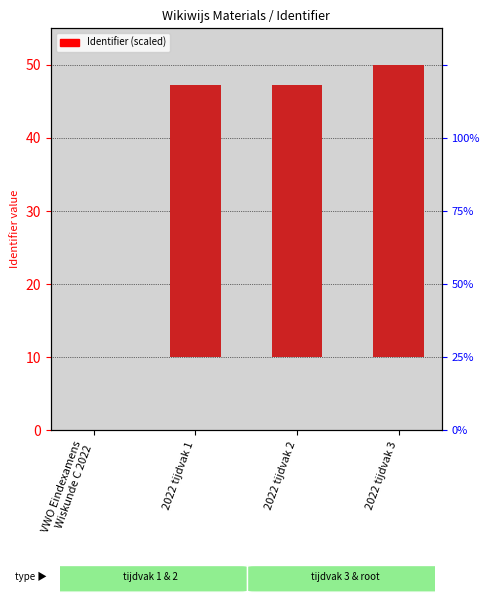

How many data points does each series have?

4